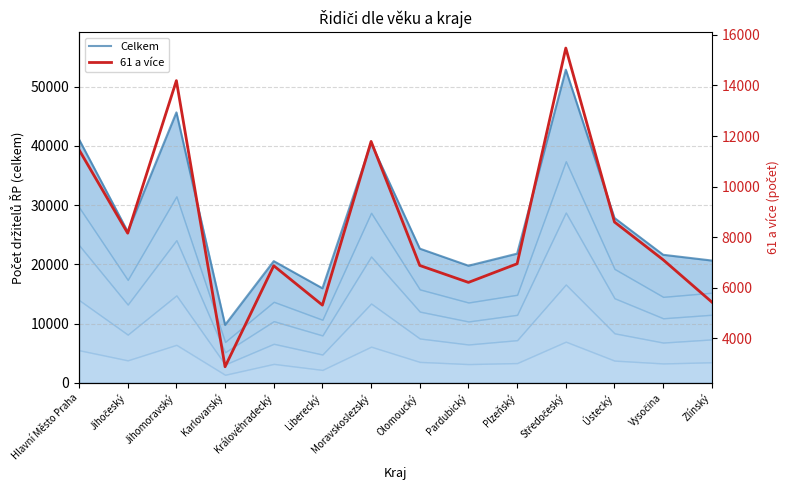

What is the difference between the second highest and minimum values in the Celkem series?

35906